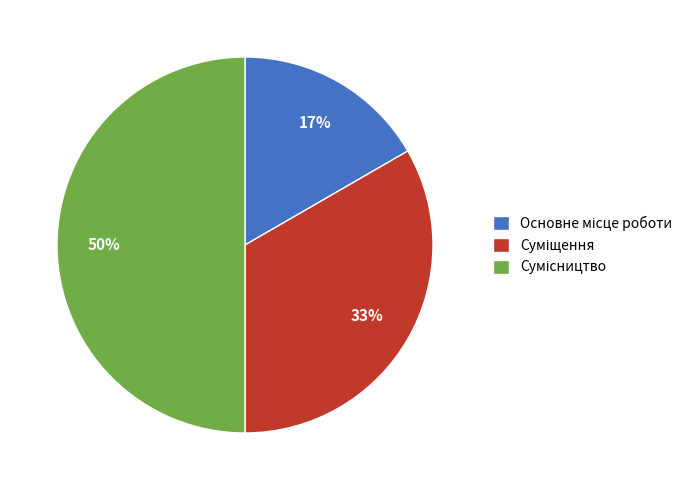

How many slices are in this pie chart?

3